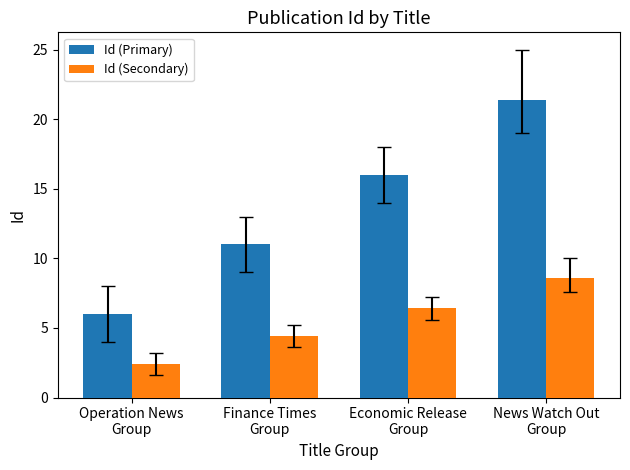

Is it true that Id (Secondary) equals 2.4 at Operation News
Group?

True